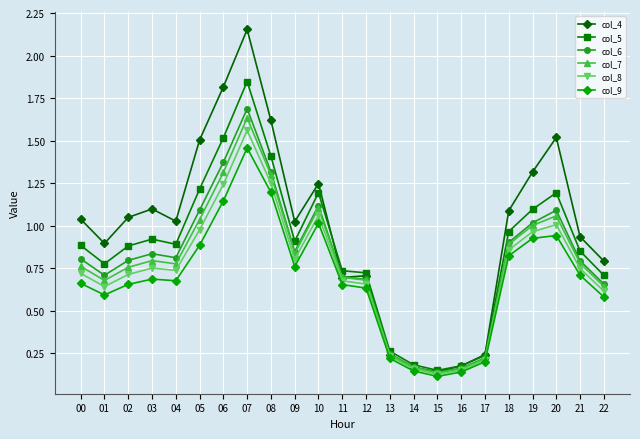

What is the difference between the highest and lowest values at 19?

0.4